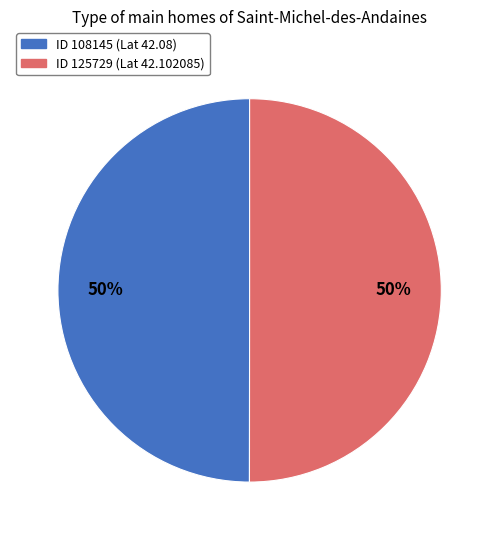

To the nearest percent, what is the average slice percentage?

50%